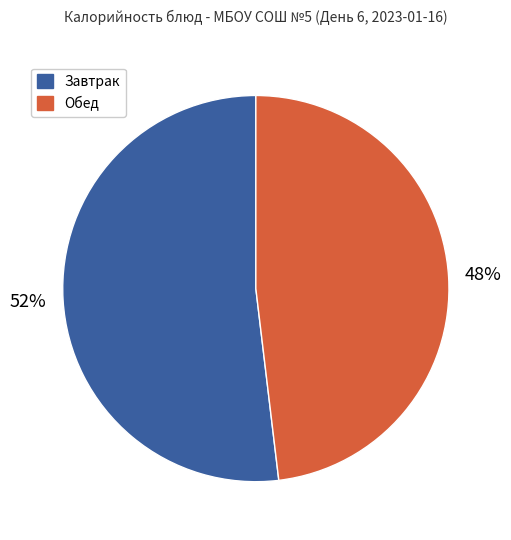

To the nearest percent, what is the average slice percentage?

50%